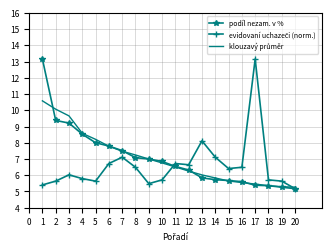

The value of podíl nezam. v % at 5 is 13.9. True or false?

False